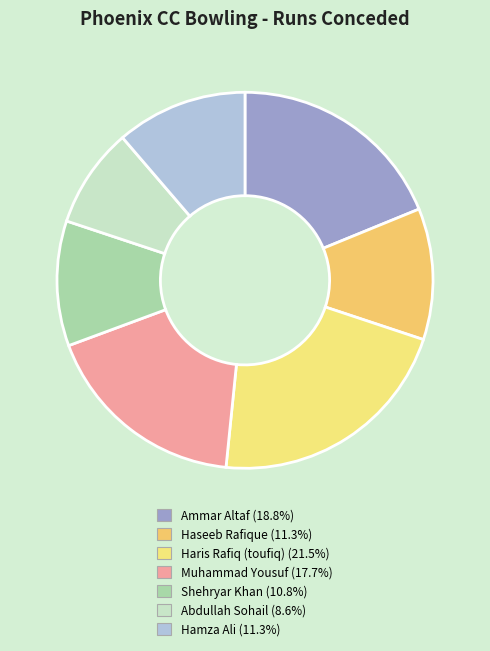

Is the sum of Ammar Altaf and Abdullah Sohail greater than half?

No